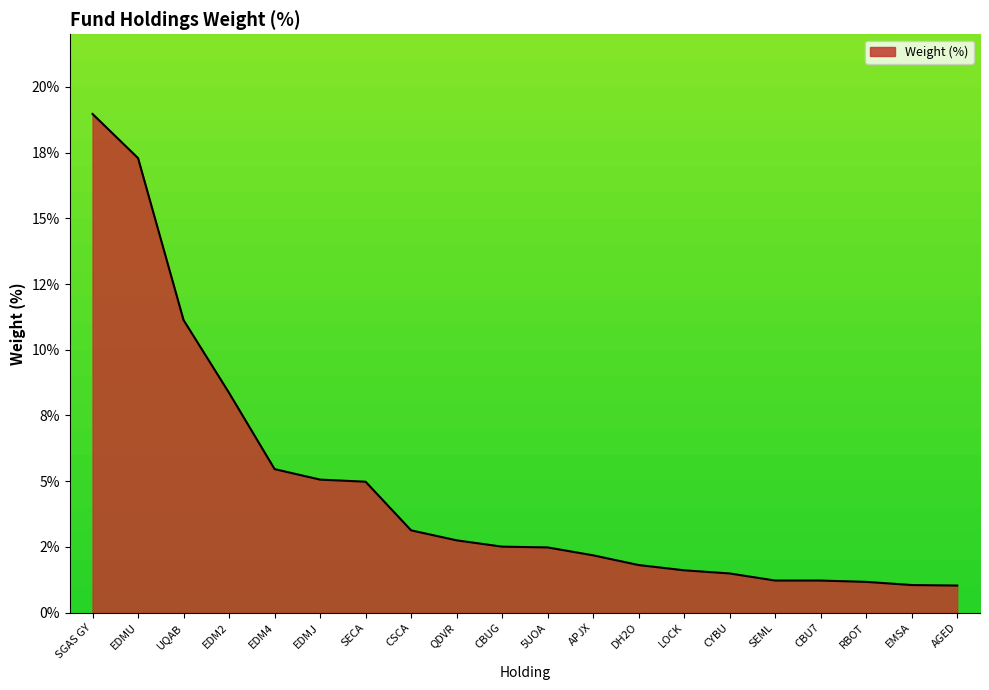

Is this an area chart (filled region under the line)?

Yes